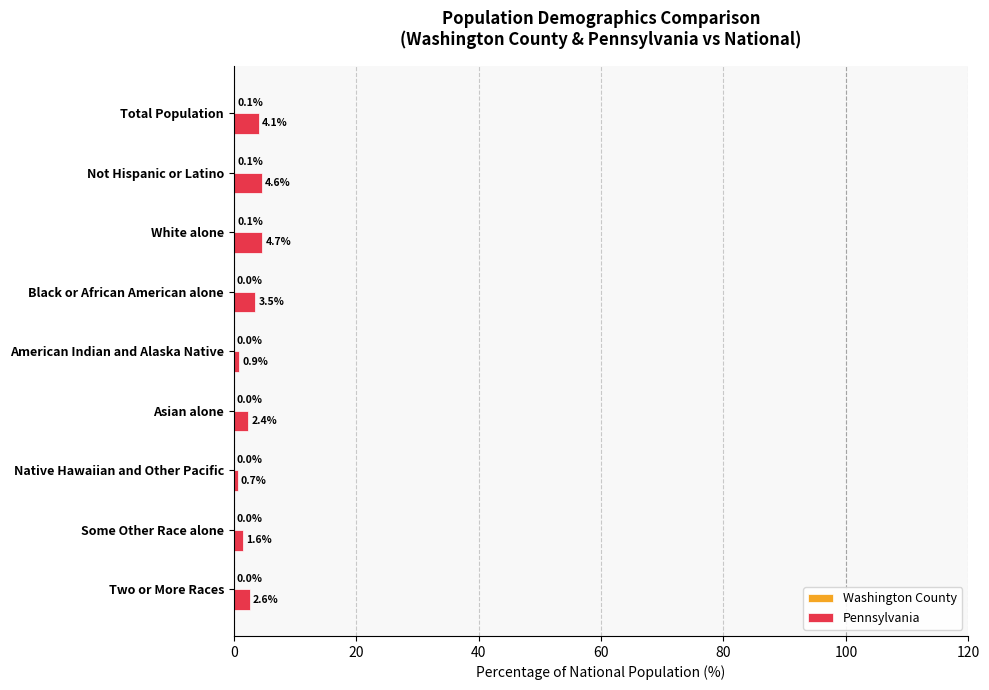

Between American Indian and Alaska Native and Two or More Races, which series saw the biggest shift?

Pennsylvania